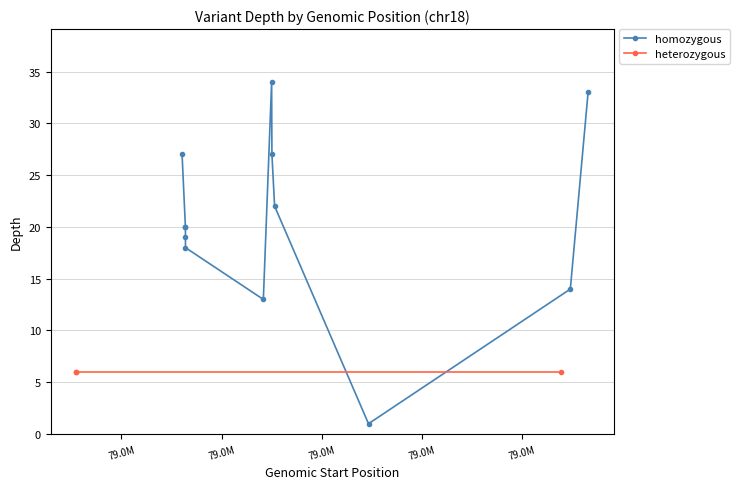

What is the average value?

18